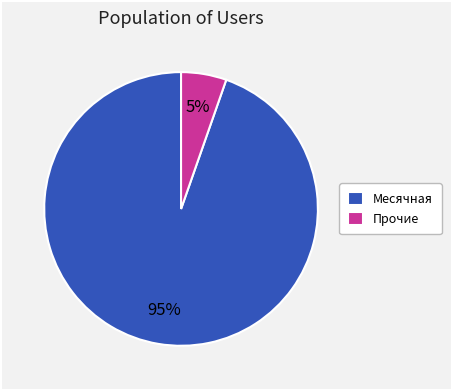

Between Месячная and Прочие, which is larger?

Месячная